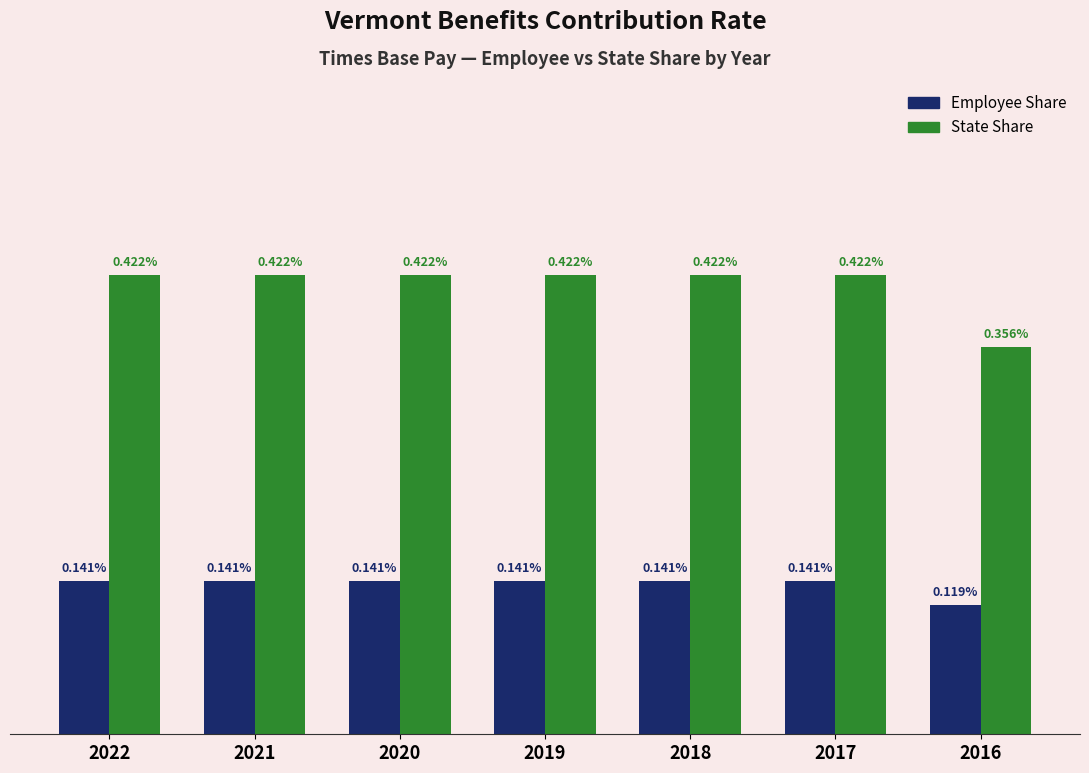

Does the chart contain stacked bars?

No